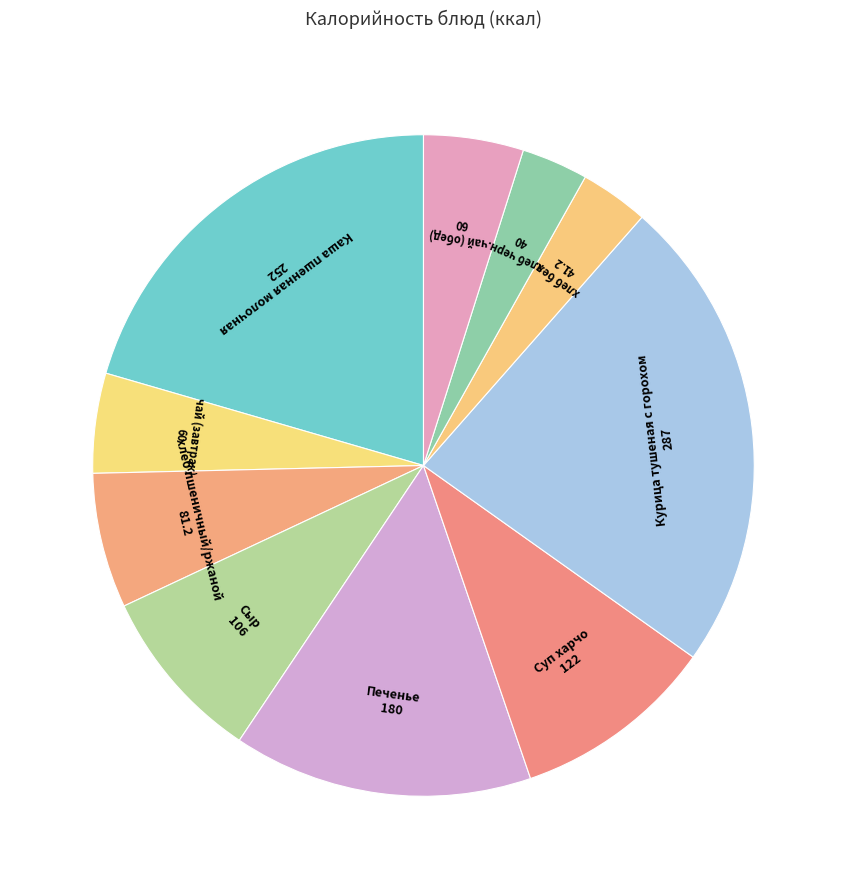

Count the number of slices in the pie.

10